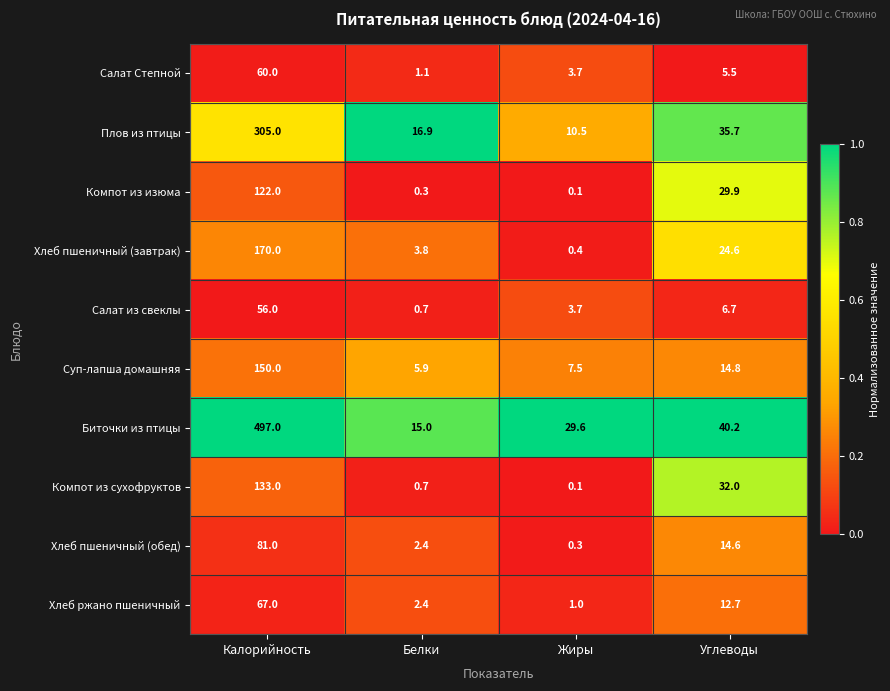

List the series in order of their peak value, lowest first.

Салат из свеклы, Салат Степной, Хлеб ржано пшеничный, Хлеб пшеничный (обед), Компот из изюма, Компот из сухофруктов, Суп-лапша домашняя, Хлеб пшеничный (завтрак), Плов из птицы, Биточки из птицы